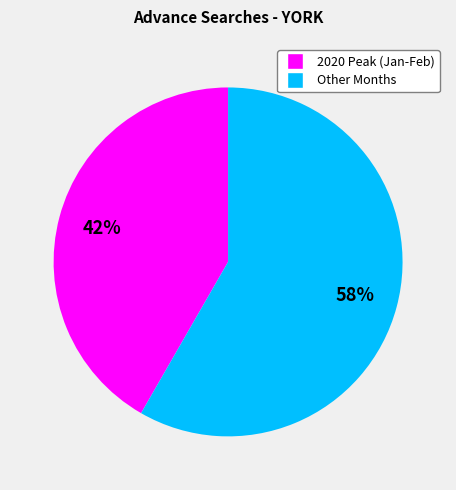

To the nearest percent, what is the average slice percentage?

50%